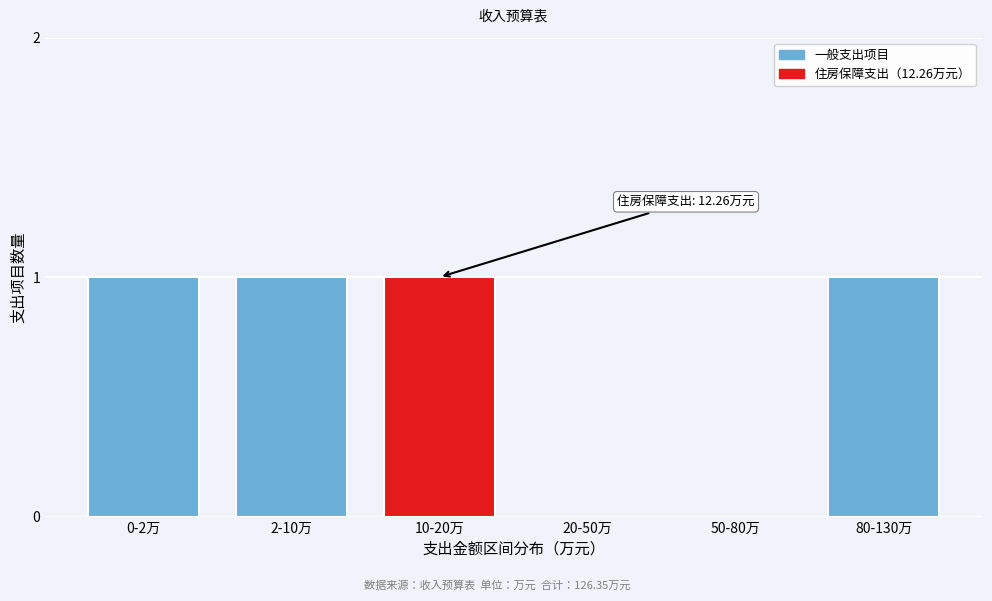

Reading left to right, transcribe all the data shown in this chart.

0-2万=1	2-10万=1	10-20万=1	20-50万=0	50-80万=0	80-130万=1